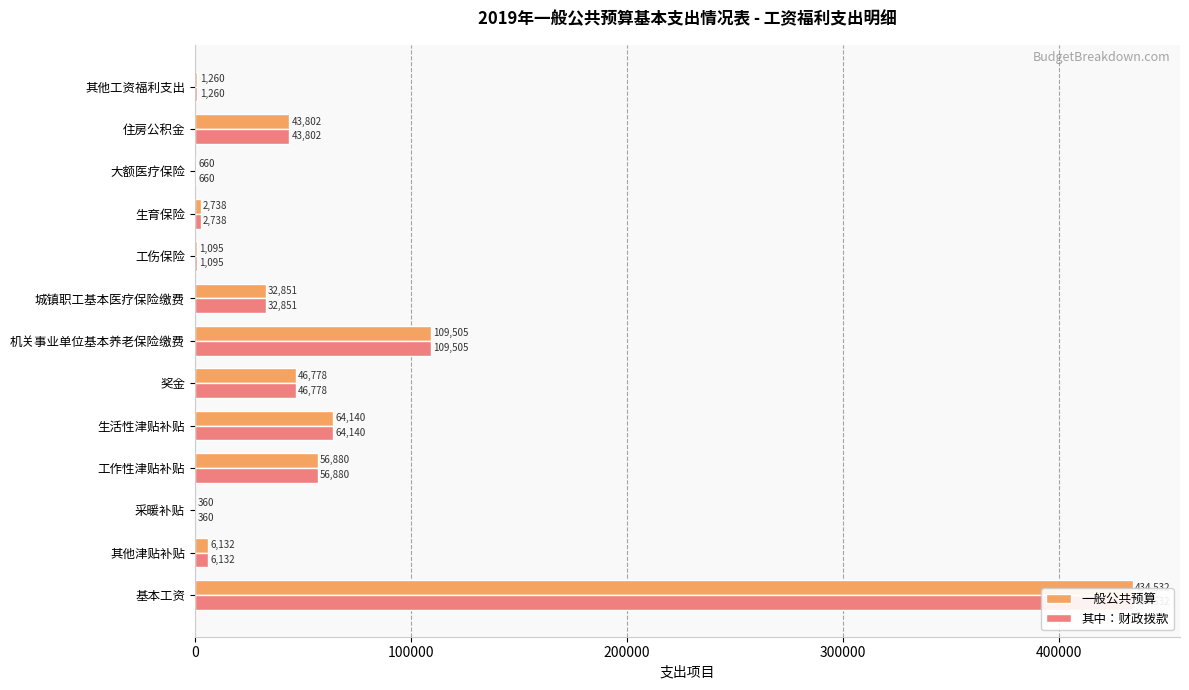

How many data points does each series have?

13